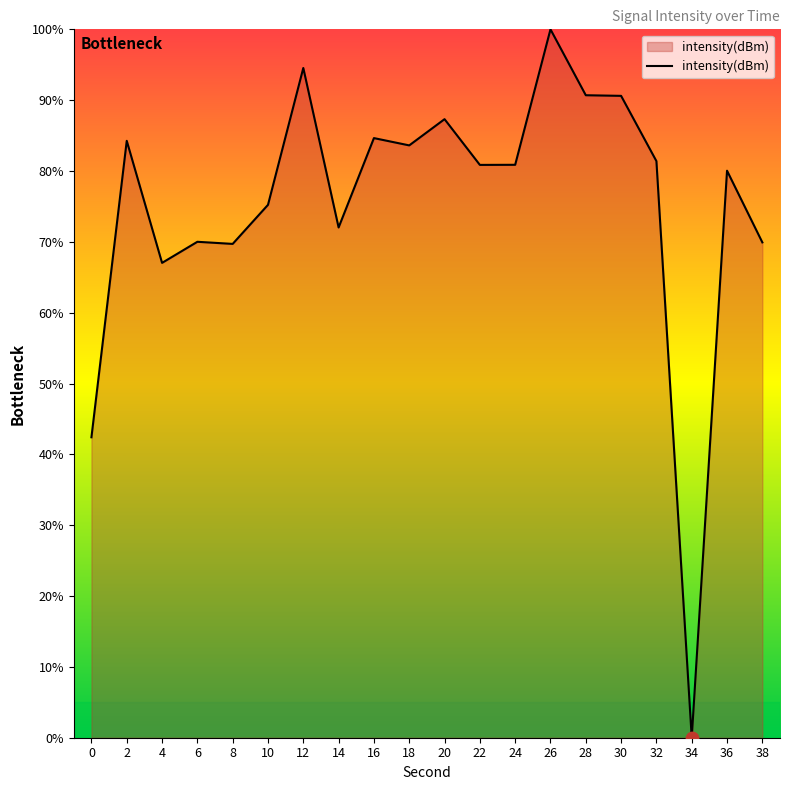

Which has a higher value, 18 or 22?

18